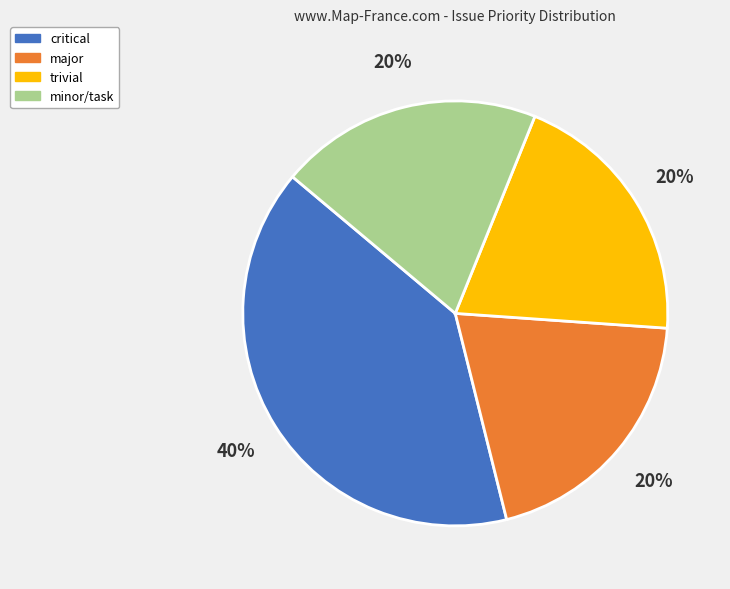

To the nearest percent, what is the average slice percentage?

25%